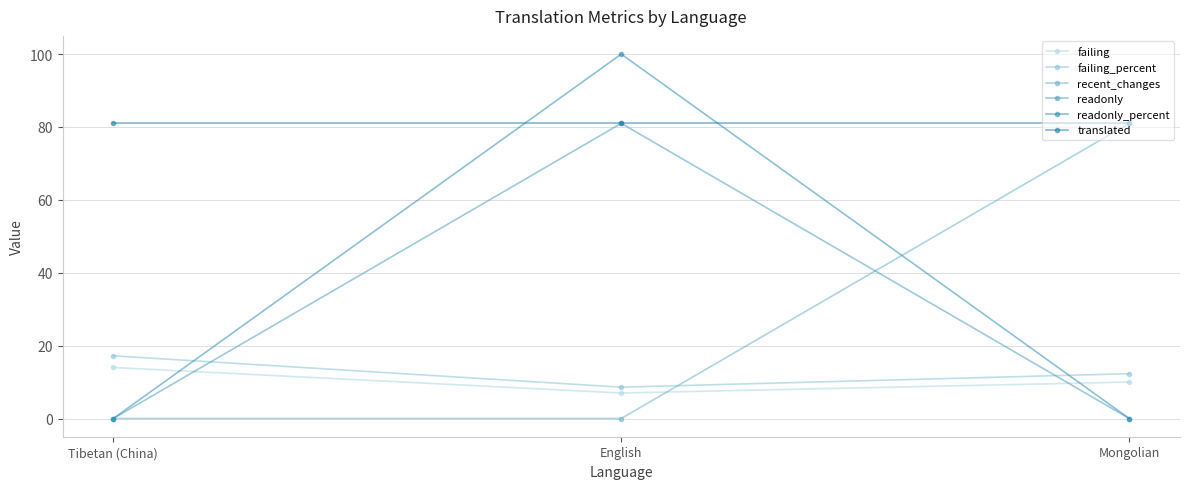

Reading left to right, transcribe all the data shown in this chart.

failing: Tibetan (China)=14.0	English=7.0	Mongolian=10.0
failing_percent: Tibetan (China)=17.2	English=8.6	Mongolian=12.3
recent_changes: Tibetan (China)=0.0	English=0.0	Mongolian=81.0
readonly: Tibetan (China)=0.0	English=81.0	Mongolian=0.0
readonly_percent: Tibetan (China)=0.0	English=100.0	Mongolian=0.0
translated: Tibetan (China)=81.0	English=81.0	Mongolian=81.0